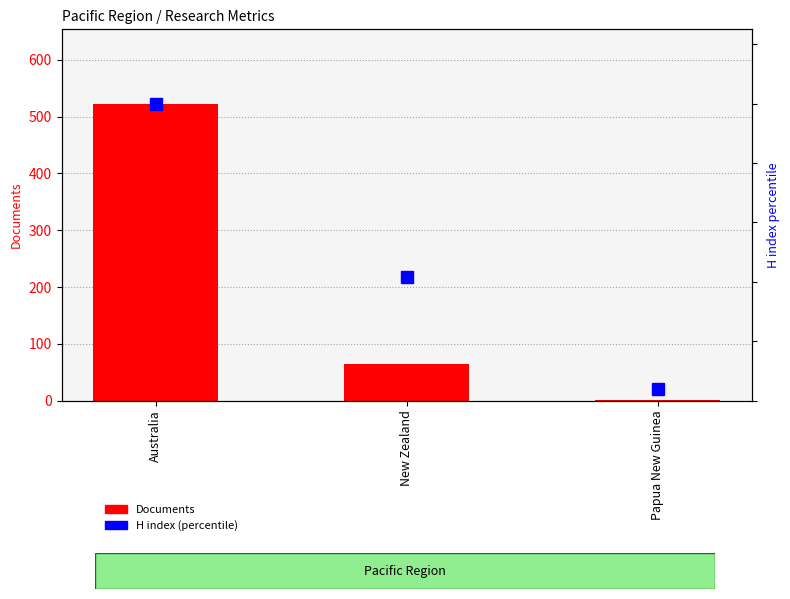

Rank the categories by H index (percentile) value from highest to lowest.

Australia, New Zealand, Papua New Guinea